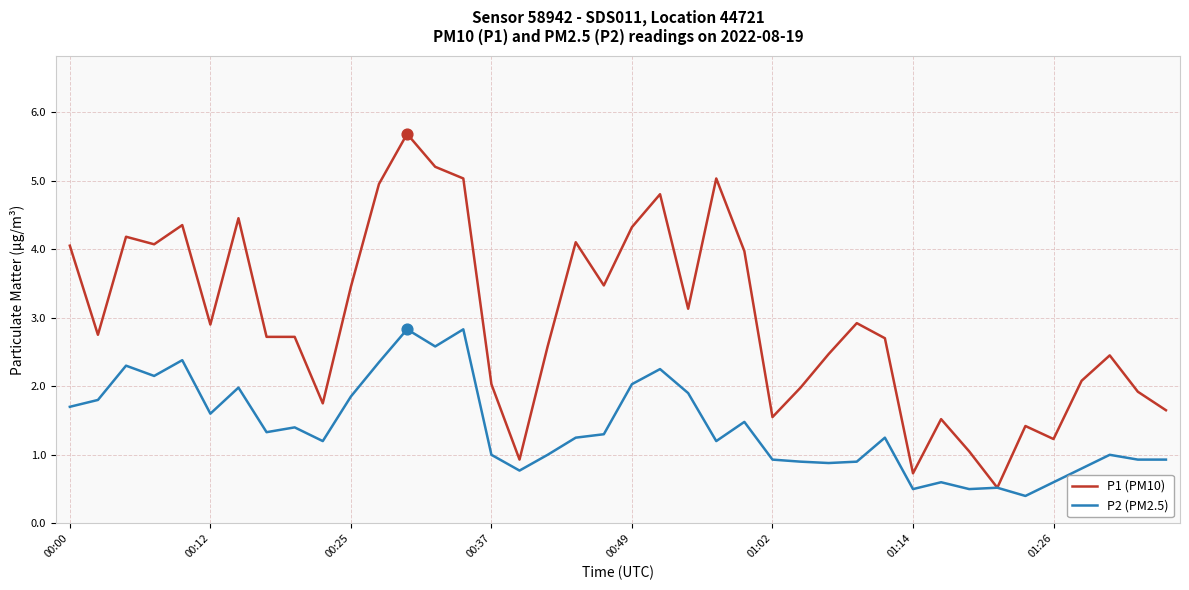

What is the highest value of the P2 (PM2.5) series?

2.8